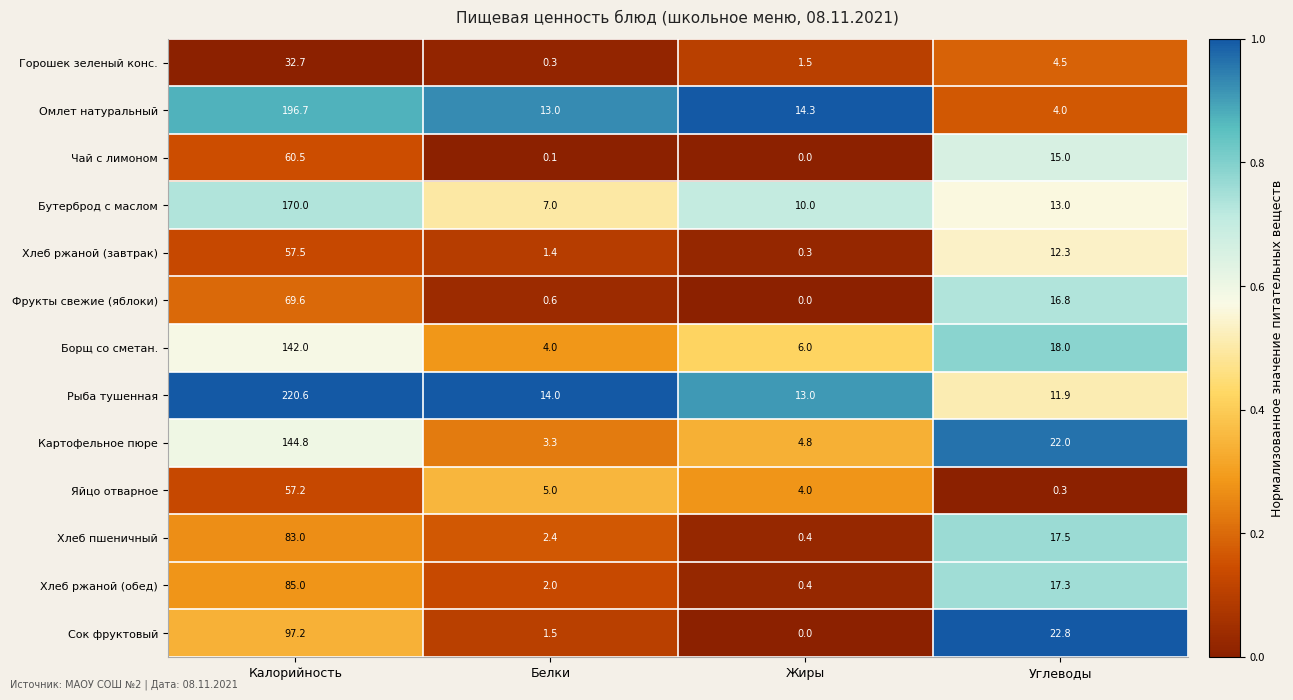

Rank the series by their maximum value, from highest to lowest.

Рыба тушенная, Омлет натуральный, Бутерброд с маслом, Картофельное пюре, Борщ со сметан., Сок фруктовый, Хлеб ржаной (обед), Хлеб пшеничный, Фрукты свежие (яблоки), Чай с лимоном, Хлеб ржаной (завтрак), Яйцо отварное, Горошек зеленый конс.